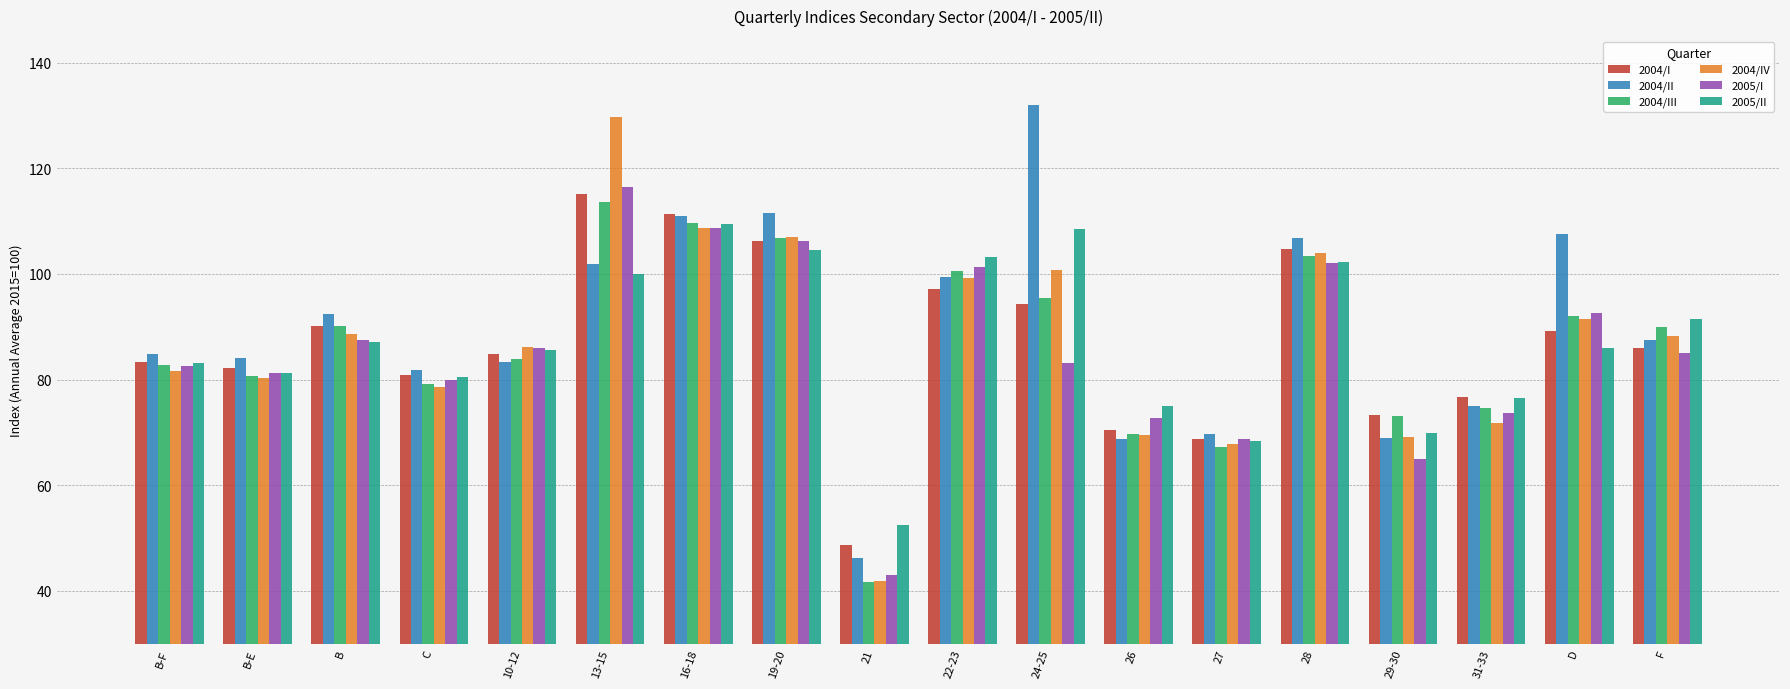

True or false: 2004/I has a value of 203.1 at 13-15.

False